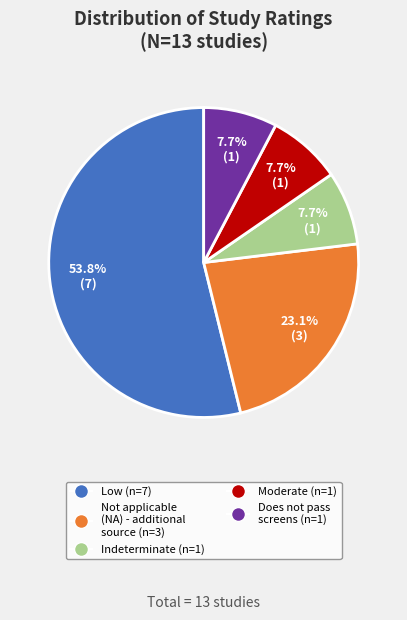

How many slices are in this pie chart?

5